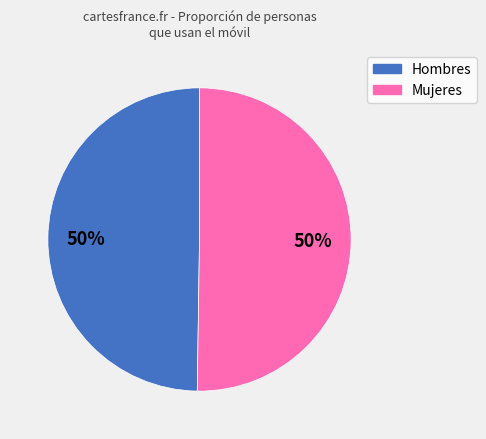

How many segments does this pie chart have?

2